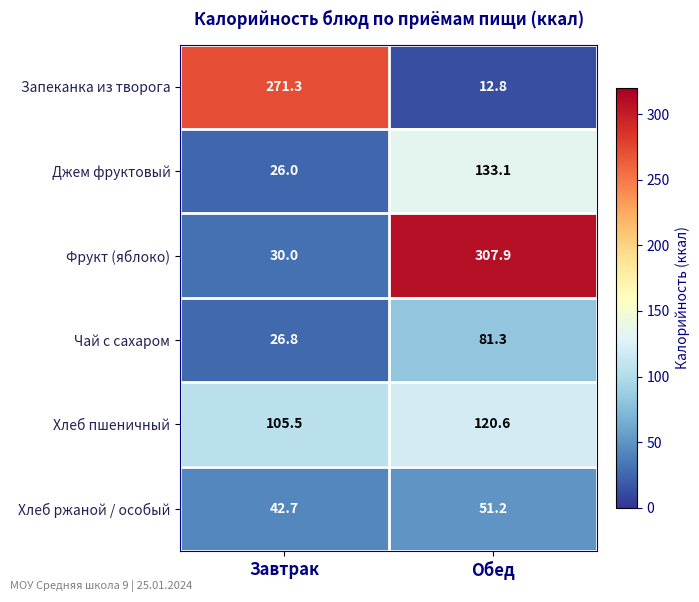

Reading left to right, what are all the values shown in this chart?

Запеканка из творога: Завтрак=271.3	Обед=12.8
Джем фруктовый: Завтрак=26.0	Обед=133.1
Фрукт (яблоко): Завтрак=30.0	Обед=307.9
Чай с сахаром: Завтрак=26.8	Обед=81.3
Хлеб пшеничный: Завтрак=105.5	Обед=120.6
Хлеб ржаной / особый: Завтрак=42.7	Обед=51.2